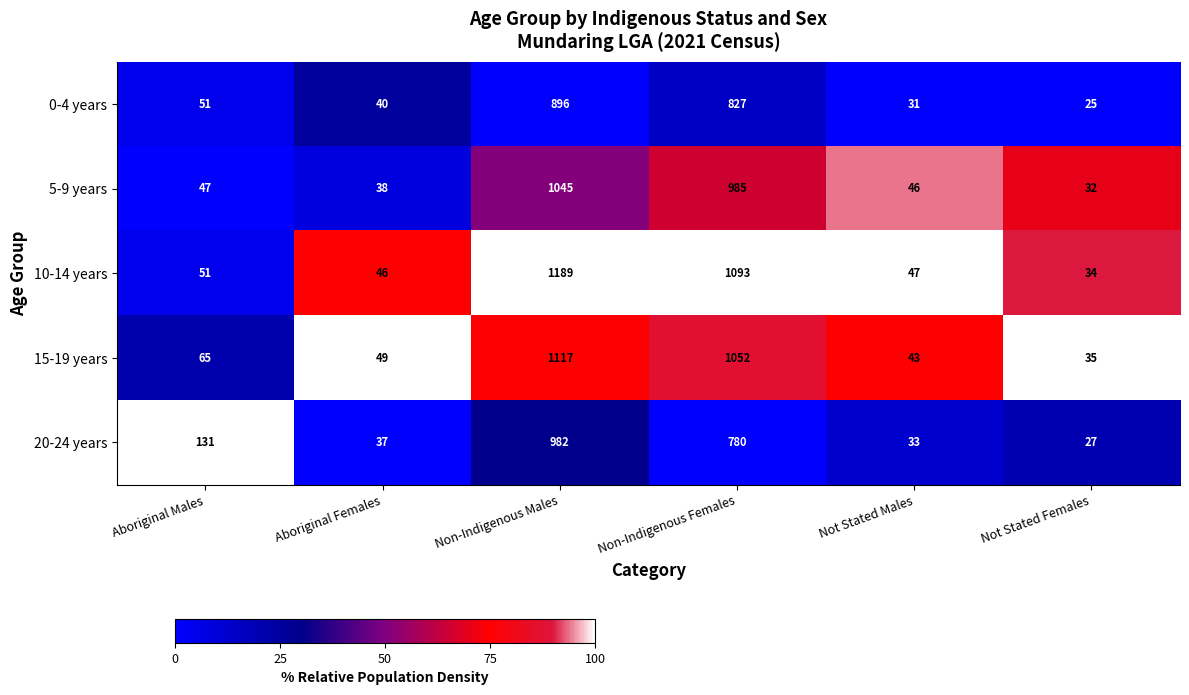

How many data points in 0-4 years are less than 51?

3